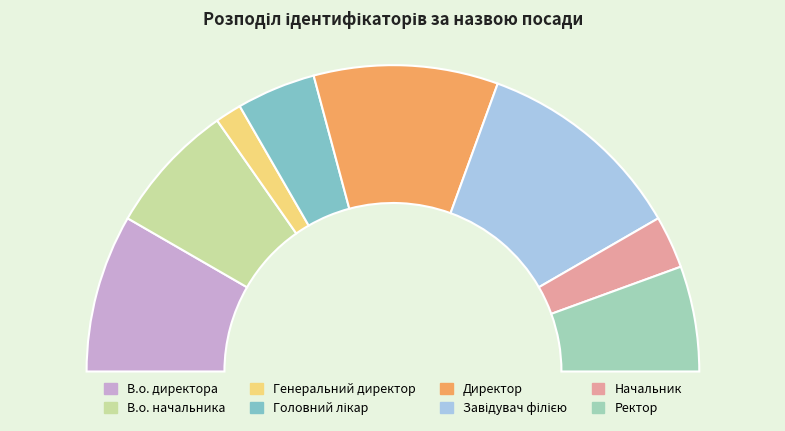

The Головний лікар slice represents 1% of the pie. True or false?

False